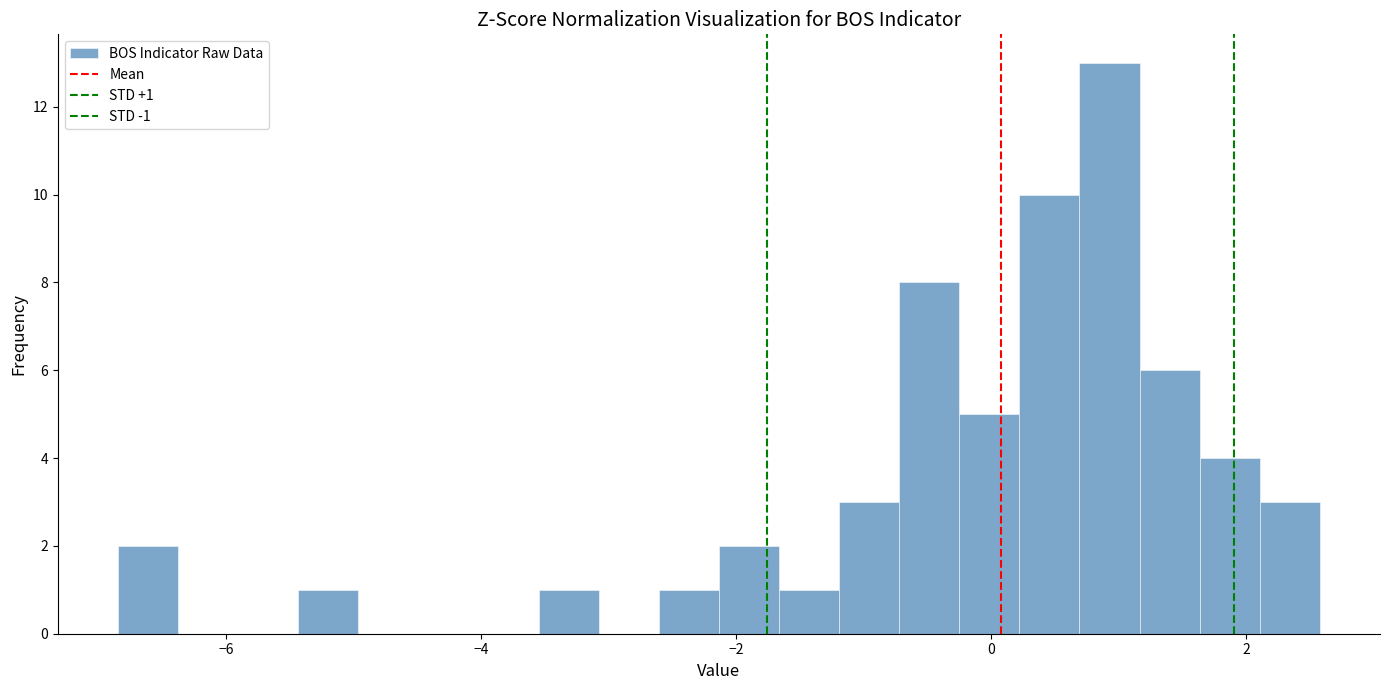

Read against the x-axis, roughly where is the centre of the tallest bar?

1.0